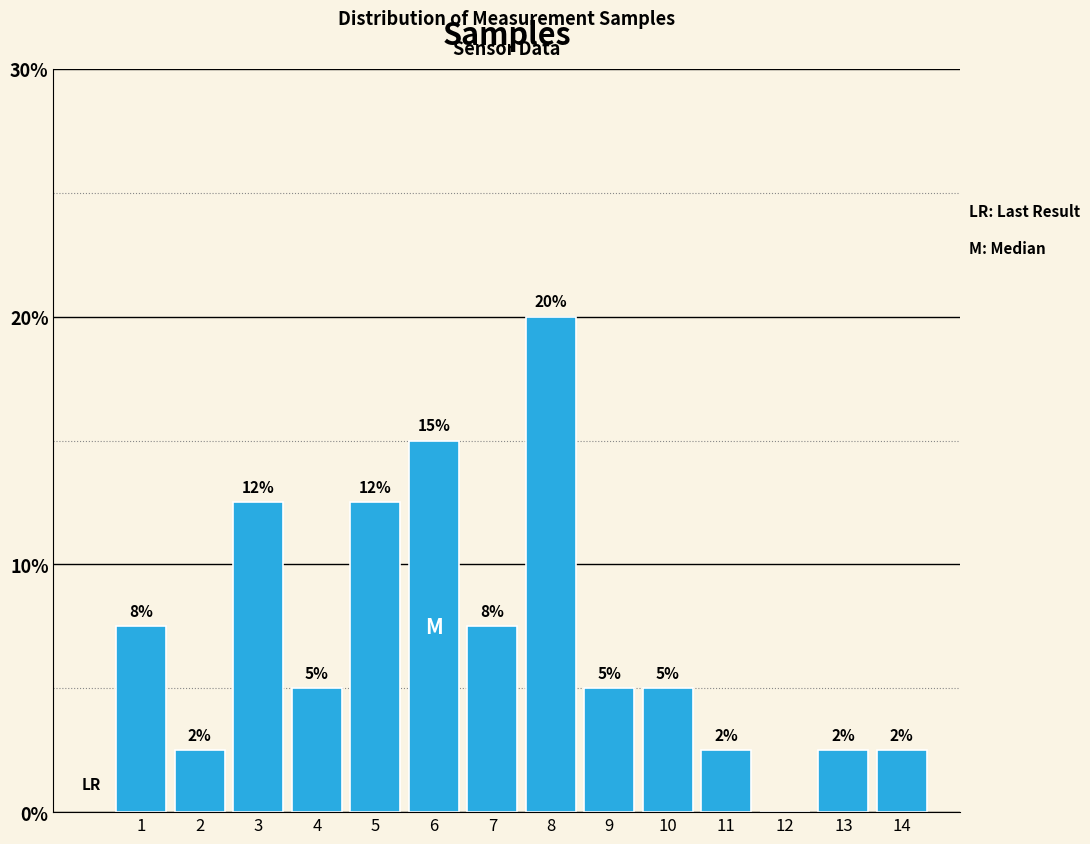

Are the bars horizontal?

No